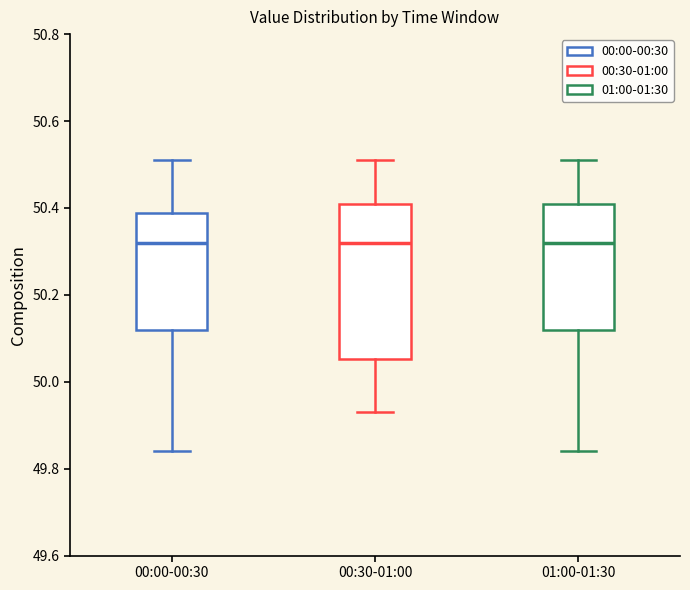

Reading left to right, transcribe this box plot: for each box, give where its median line is, the range the box spans, and where its two whiskers end, as read against the y-axis. The values are not printed on the chart, so give them approximately, as read against the axis.

00:00-00:30: median 50.32, box 50.12 to 50.38, whiskers 49.84 to 50.52
00:30-01:00: median 50.32, box 50.06 to 50.42, whiskers 49.94 to 50.52
01:00-01:30: median 50.32, box 50.12 to 50.42, whiskers 49.84 to 50.52